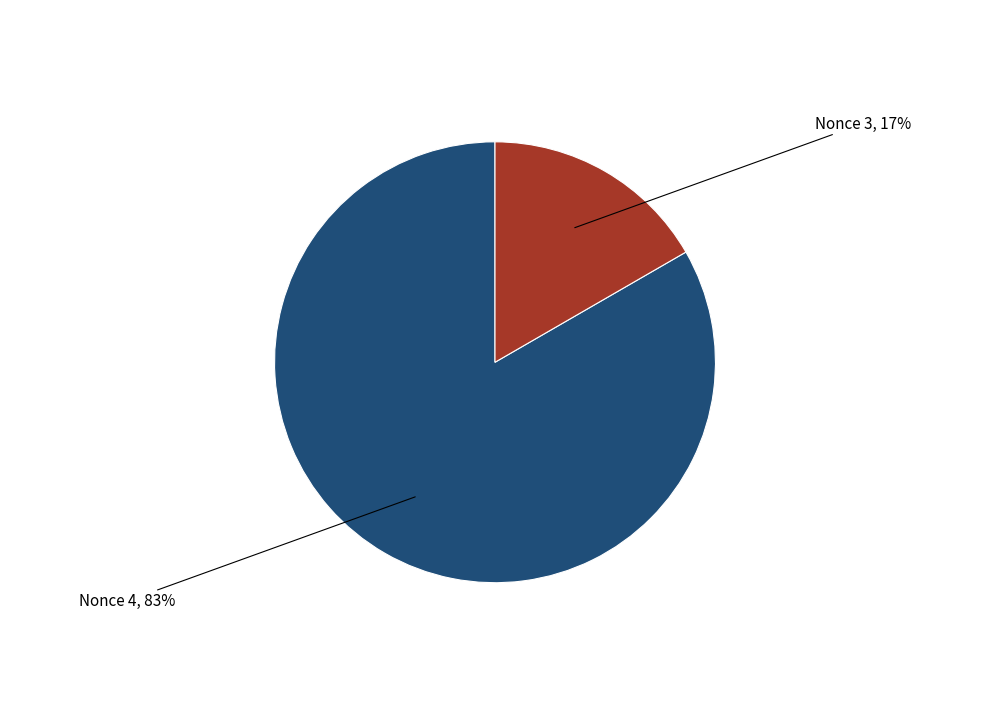

Count the number of slices in the pie.

2